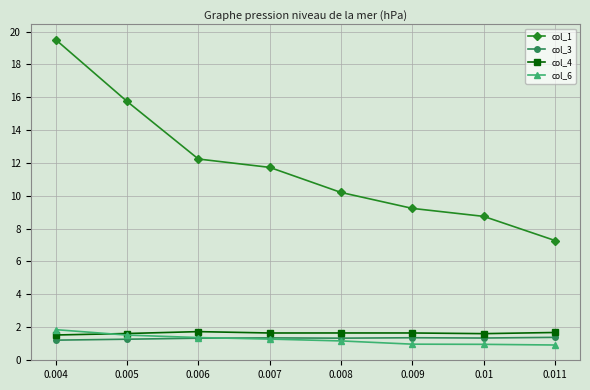

At which category is the sum across all series the highest?

0.004